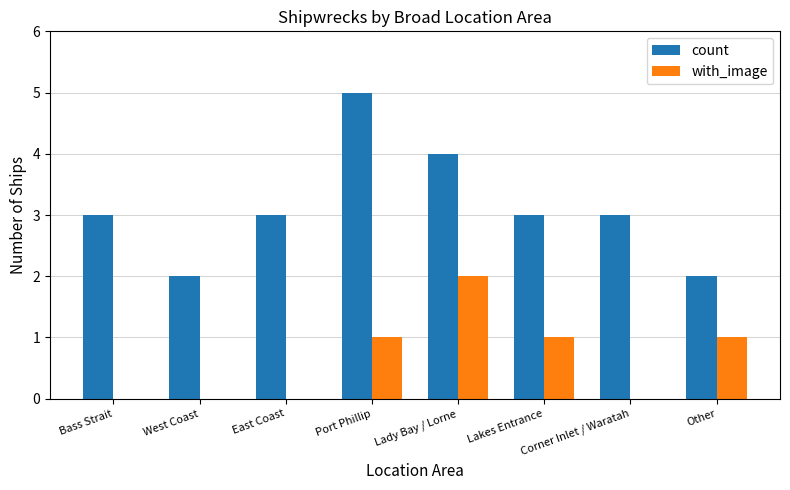

The value of with_image at Port Phillip is 1. True or false?

True